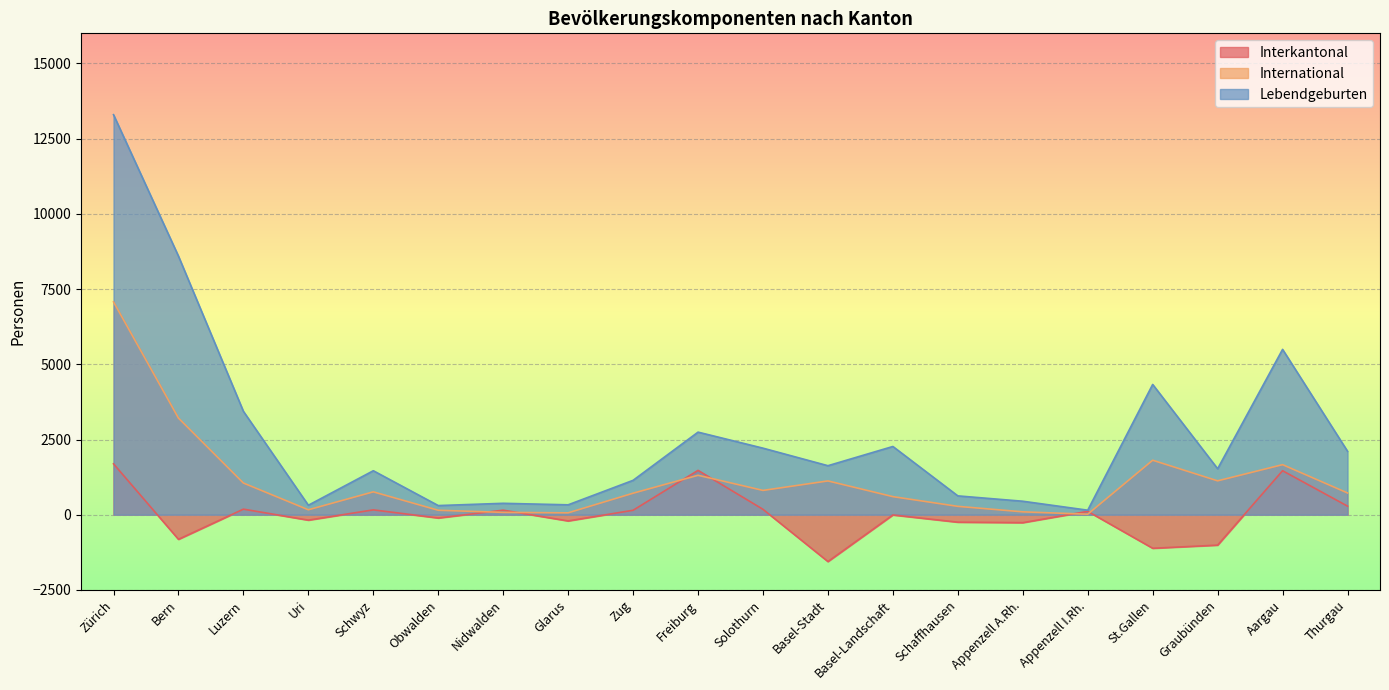

List the series in order of their peak value, lowest first.

Interkantonal, International, Lebendgeburten